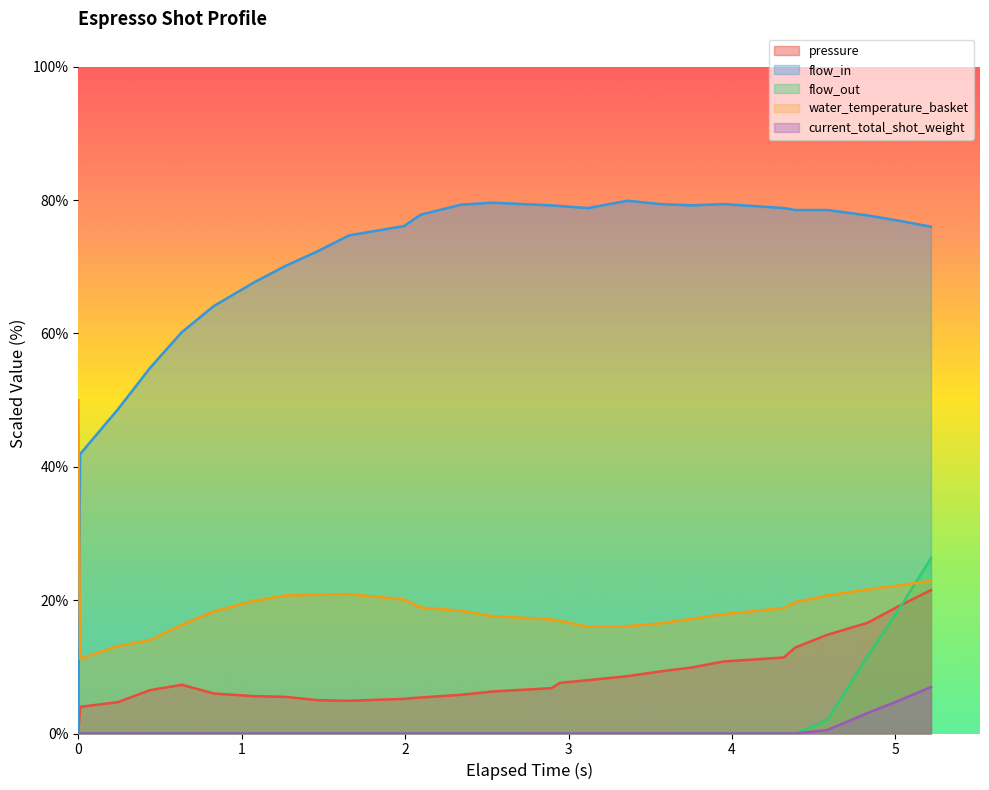

List the series in order of their peak value, highest first.

flow_in, water_temperature_basket, flow_out, pressure, current_total_shot_weight